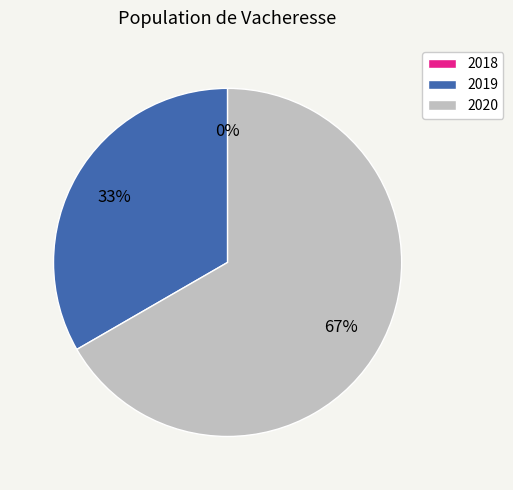

Is it true that 2018 is 6% of the pie?

False